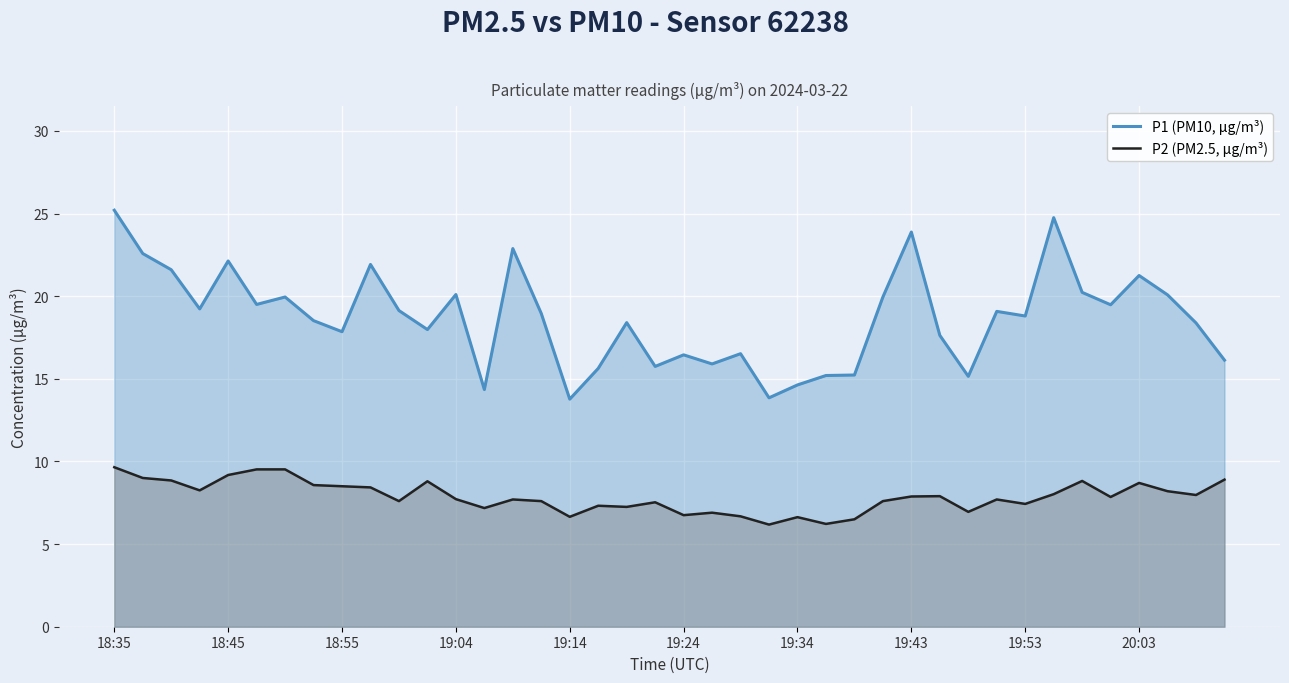

Which series has the largest range (max minus min)?

P1 (PM10, µg/m³)